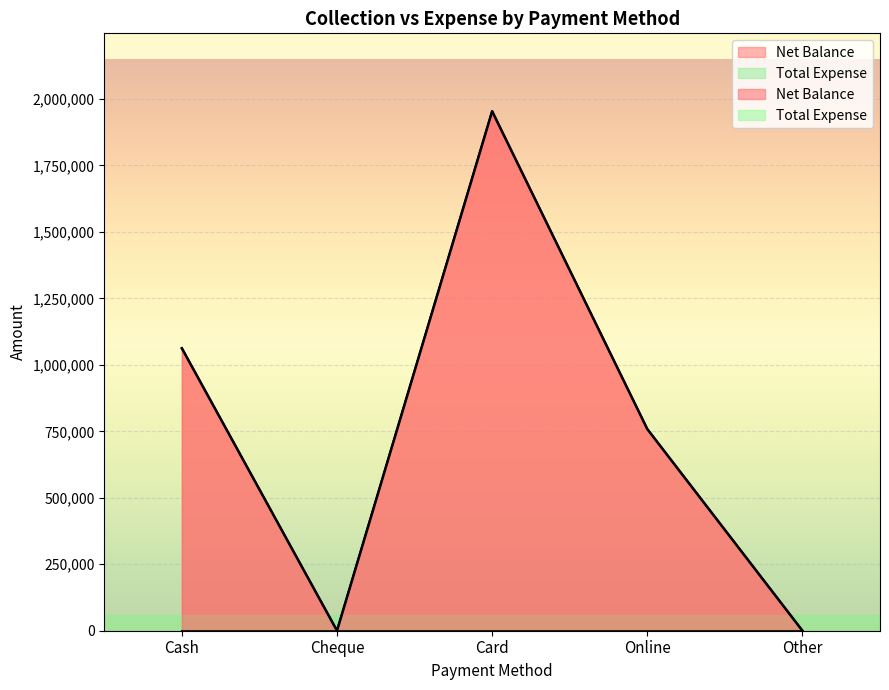

The chart shows a value of 744336 at Cheque. True or false?

False